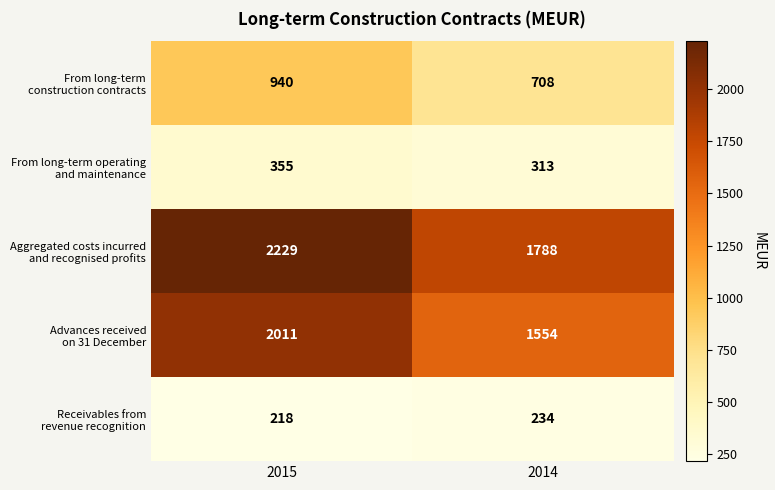

At which category is the sum across all series the highest?

2015